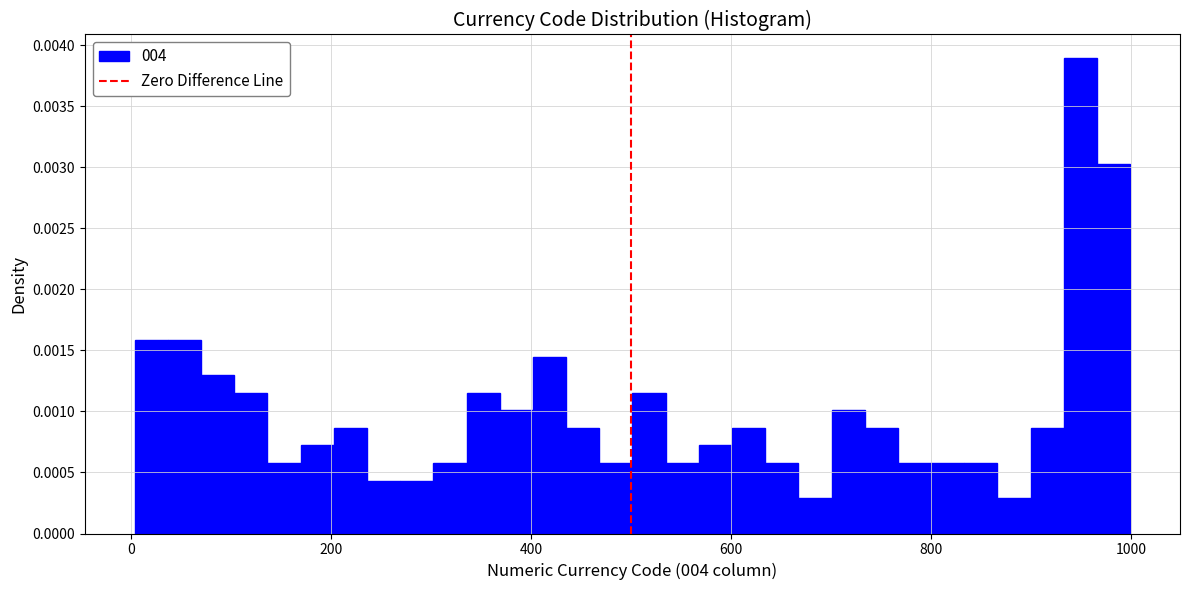

Read against the x-axis, roughly where is the centre of the tallest bar?

940